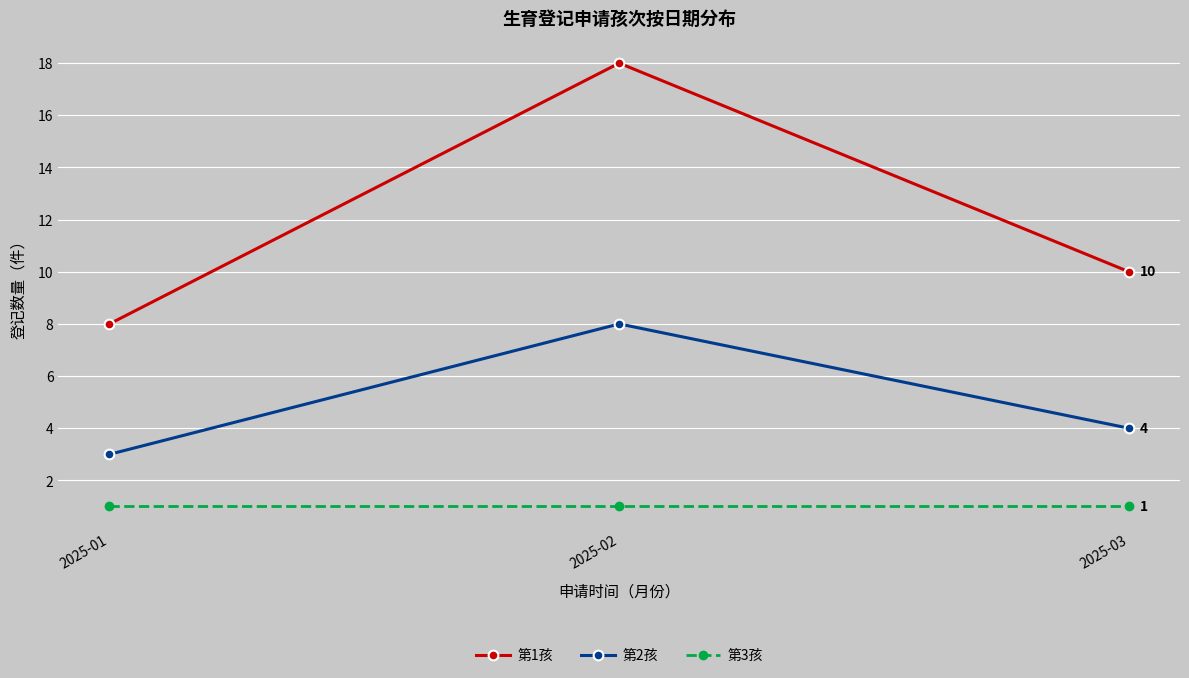

What is the lowest value of the 第2孩 series?

3